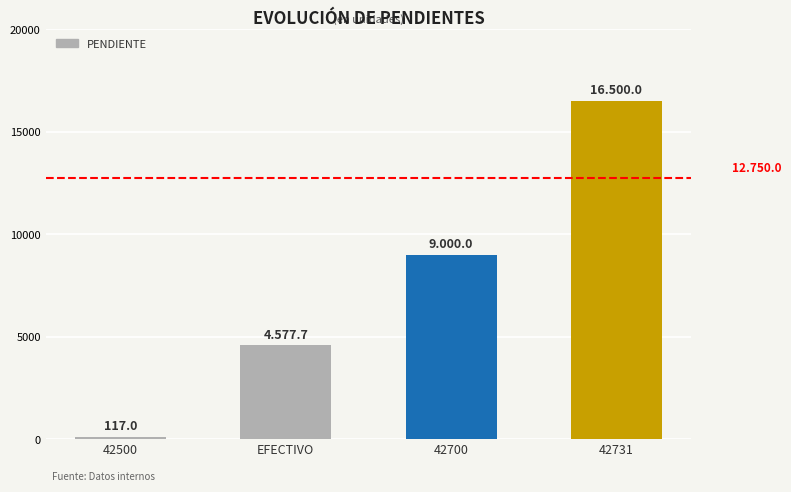

The chart shows a value of 1261.9 at EFECTIVO. True or false?

False